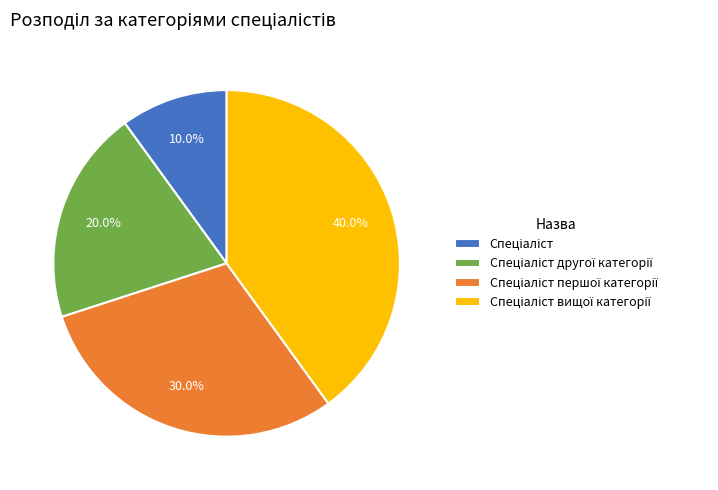

Is there a majority slice in this chart?

No